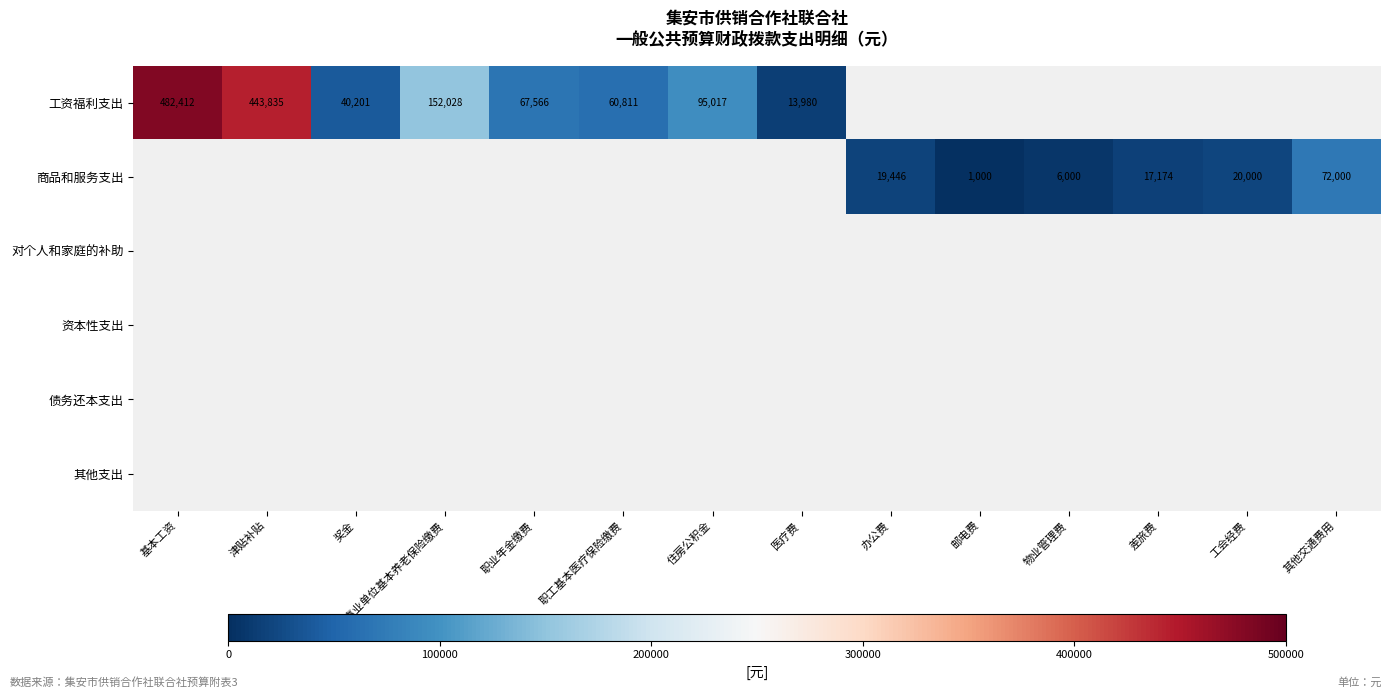

True or false: 工资福利支出 has a value of 67566 at 职业年金缴费.

True